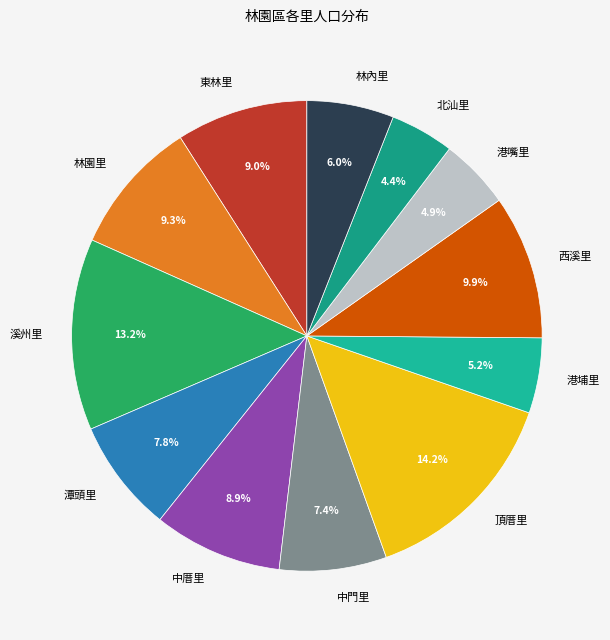

Between 港嘴里 and 中厝里, which is larger?

中厝里